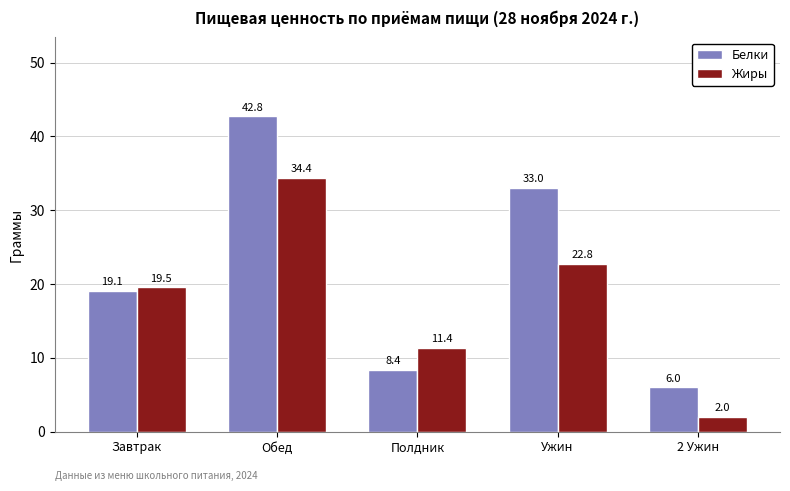

The Белки series shows 42.8 at Обед. True or false?

True